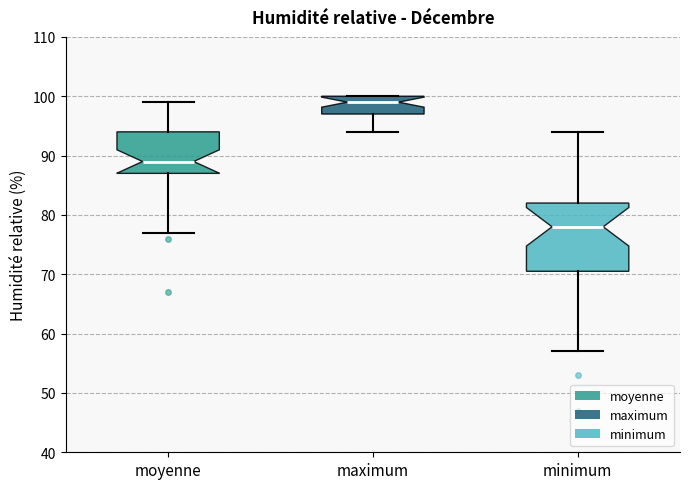

Which box is the tallest, from its lower edge to its upper edge?

minimum